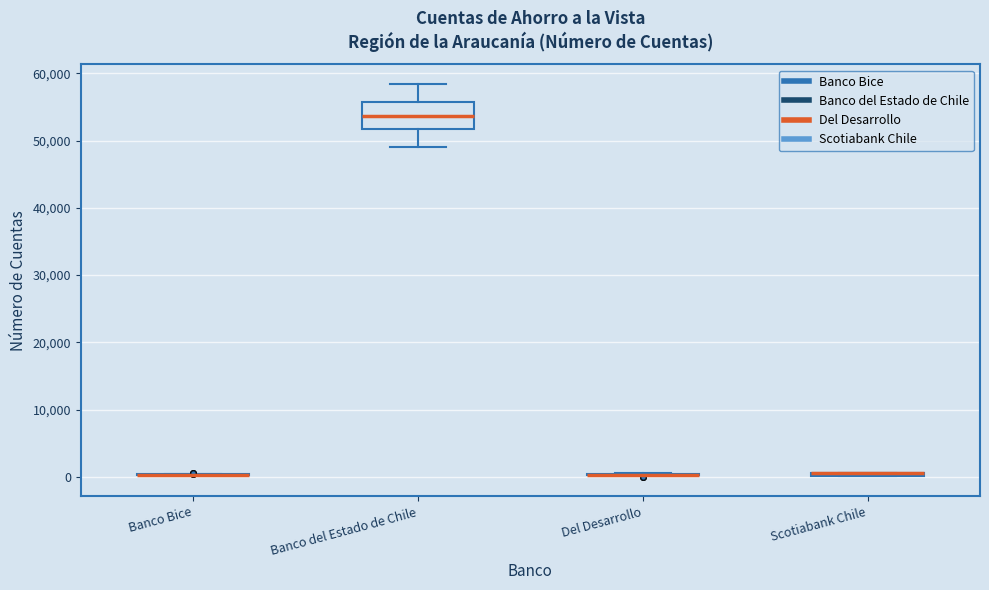

Comparing the boxes themselves (not the whiskers), which one is the tallest?

Banco del Estado de Chile